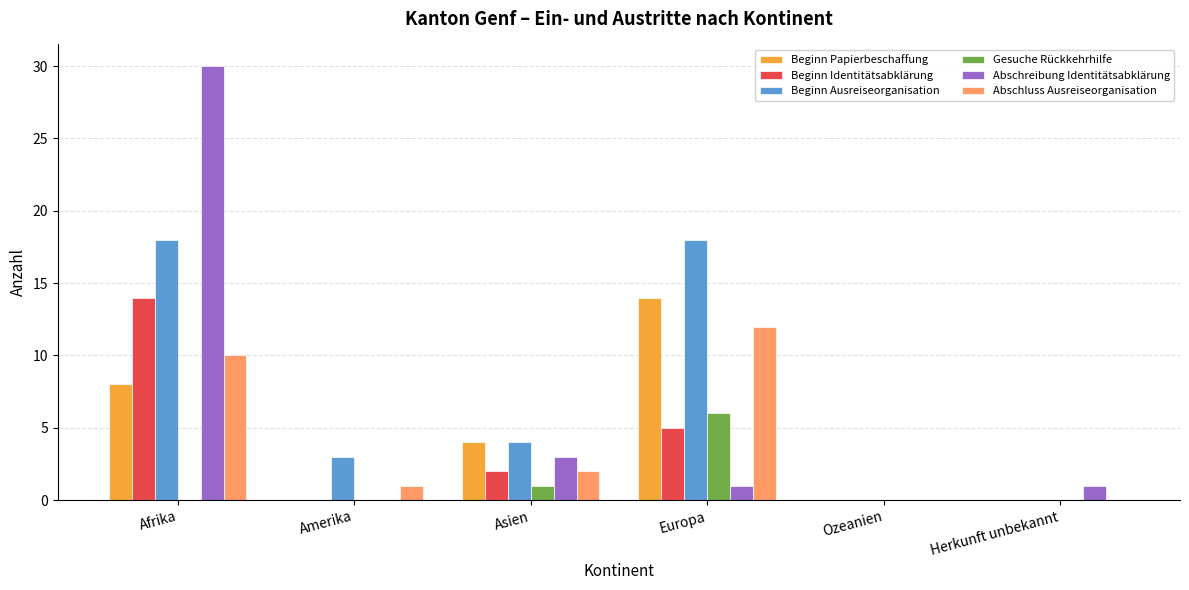

What are all the series names shown in the legend?

Beginn Papierbeschaffung, Beginn Identitätsabklärung, Beginn Ausreiseorganisation, Gesuche Rückkehrhilfe, Abschreibung Identitätsabklärung, Abschluss Ausreiseorganisation